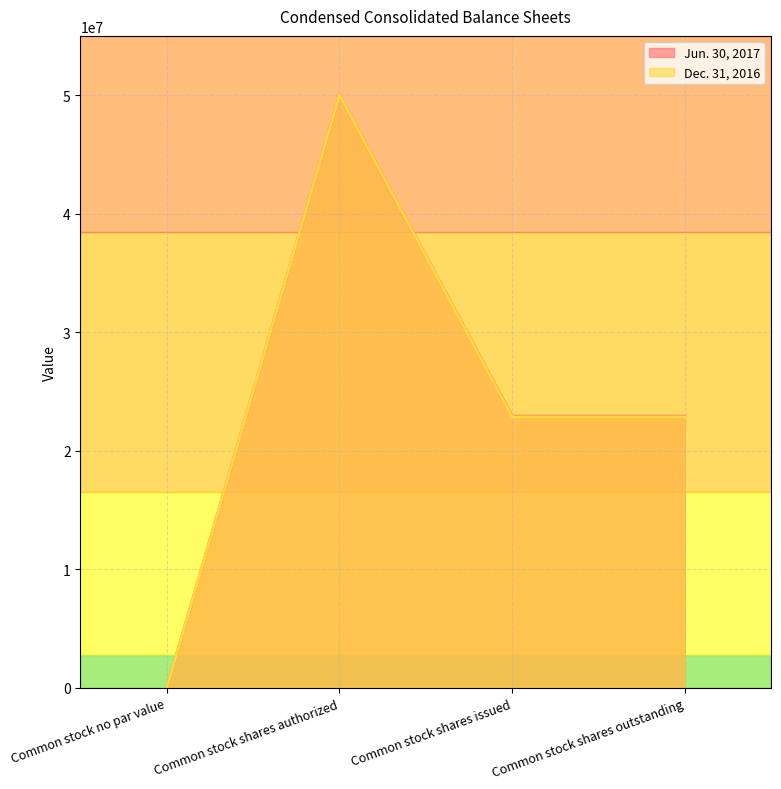

What is the label of the 2nd point from the right?

Common stock shares issued